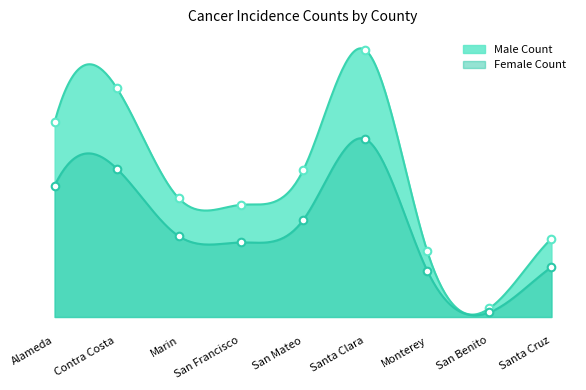

Which series has the largest total across all categories?

Male Count